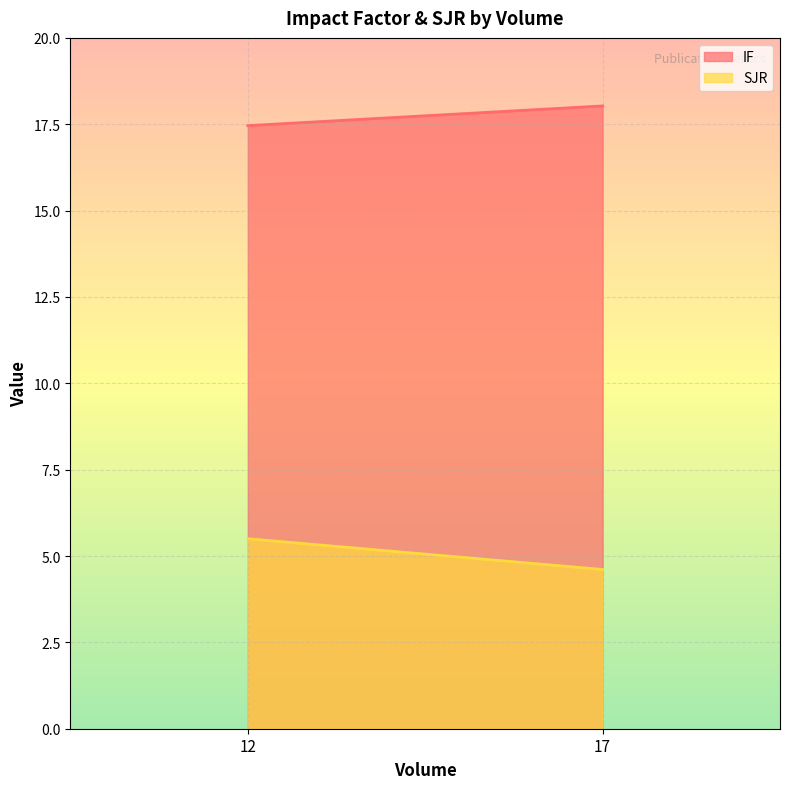

What is the difference between the SJR values at 12 and 17?

0.9